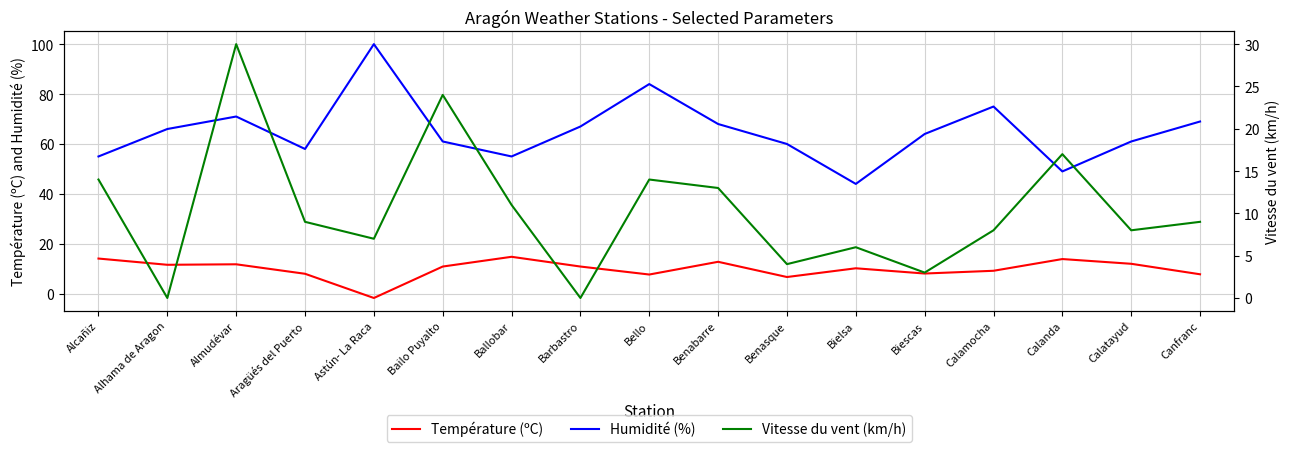

What is the value of the Humidité (%) point at the 10th from the left?

68.0